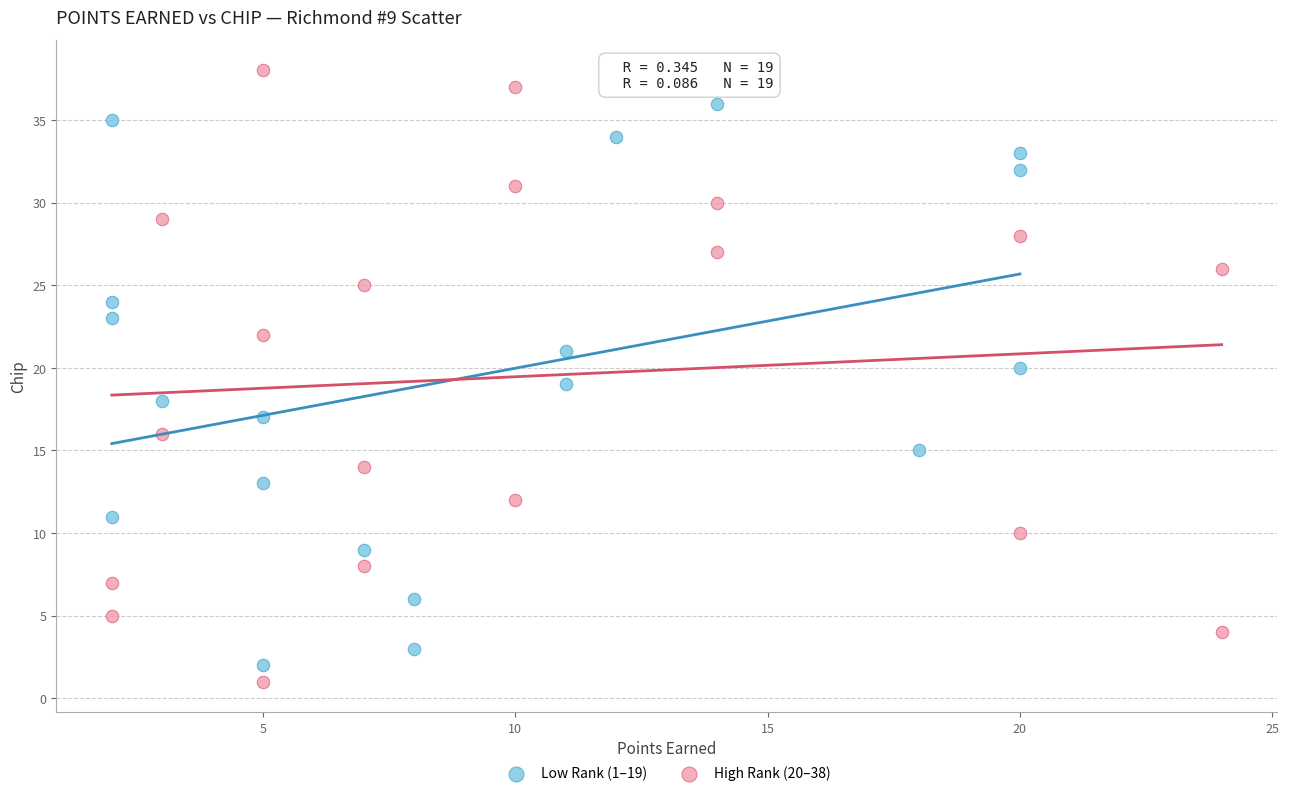

Which series contains the lowest Y value?

High Rank (20–38)